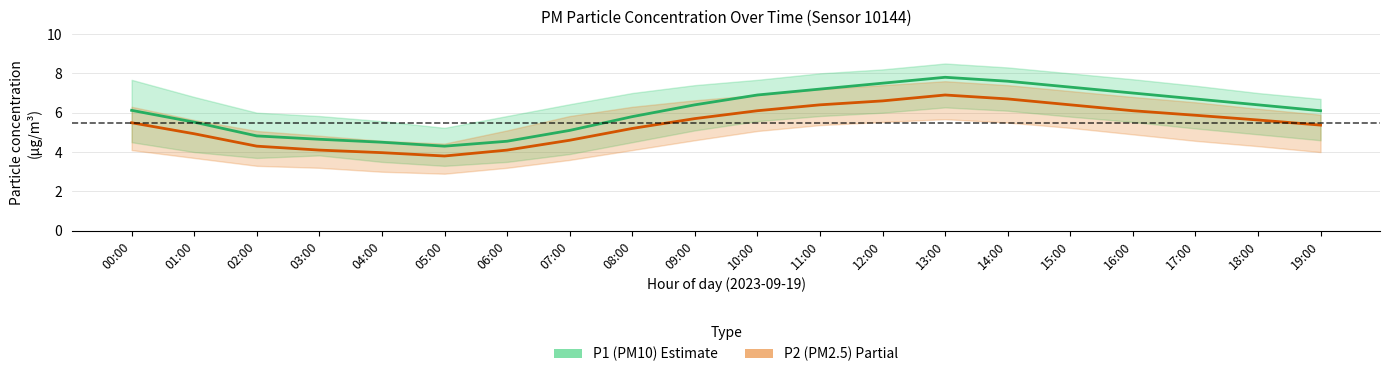

List the series in order of their overall mean, highest first.

P1 (PM10), P2 (PM2.5)